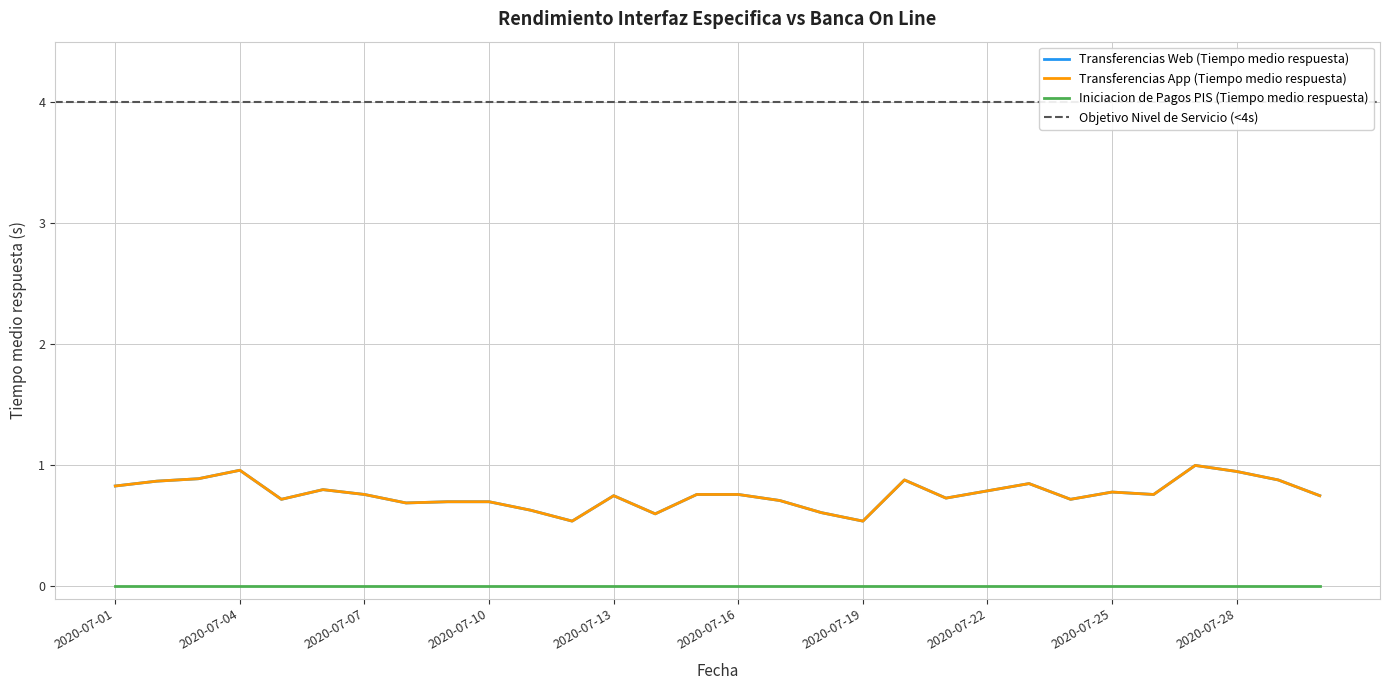

What is the sum of all Transferencias Web (Tiempo medio respuesta) values?

22.9